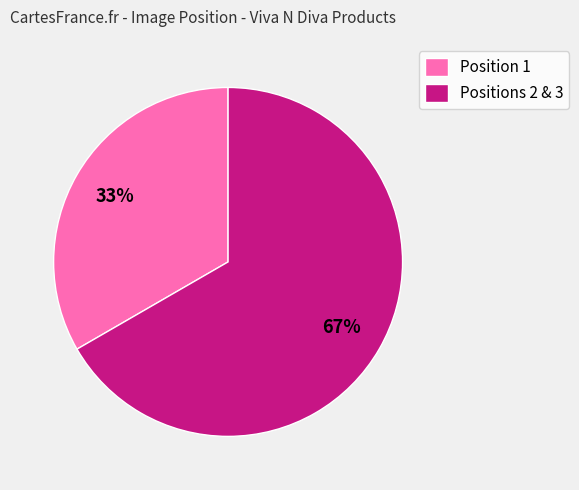

How many slices are in this pie chart?

2